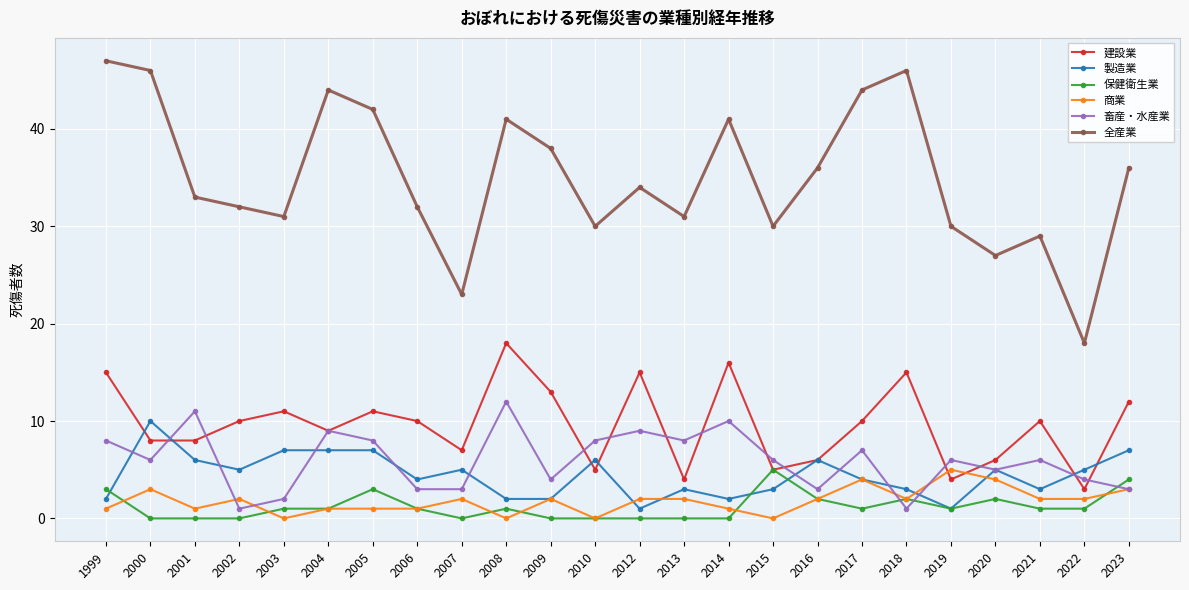

Which series changed the most between 2010 and 2013?

製造業